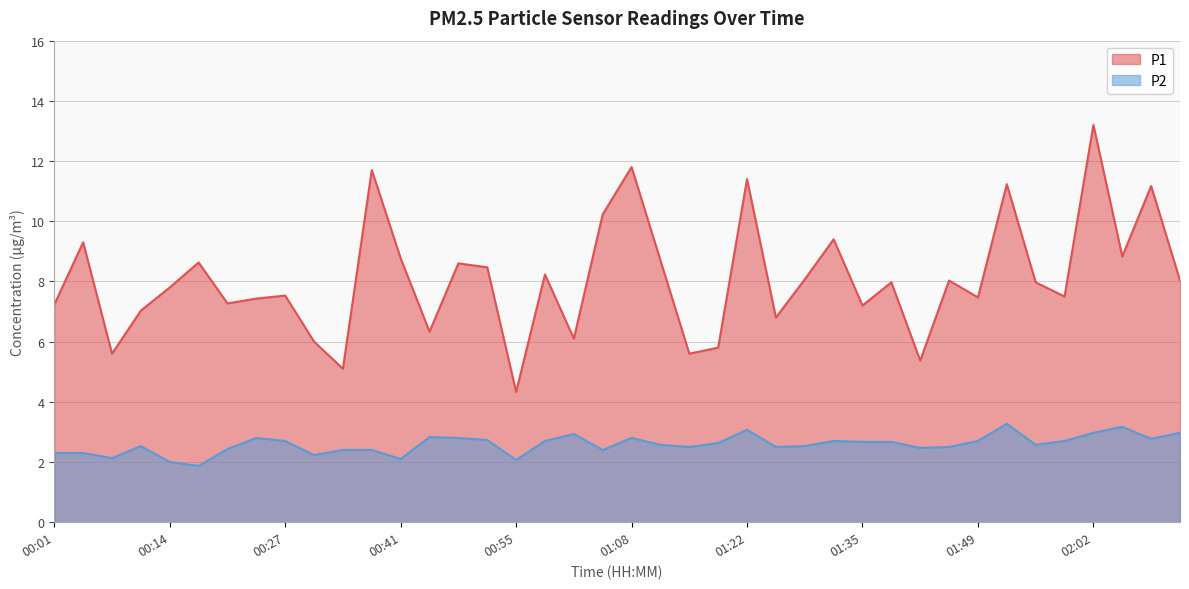

At 01:55, list the series in order from smallest to largest.

P2, P1